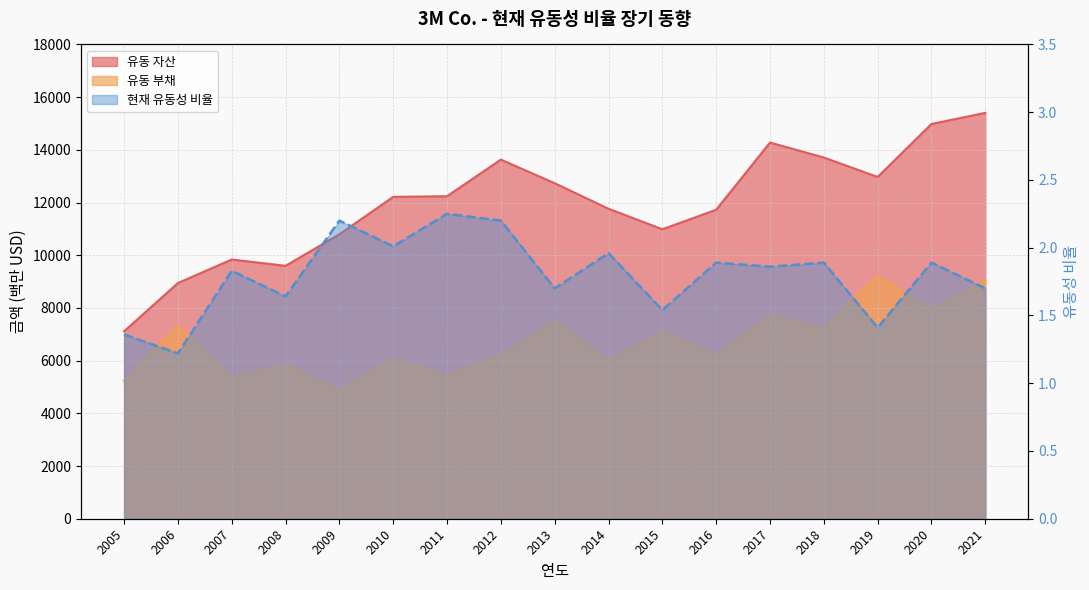

What is the value of the 유동 자산 point at the 4th from the left?

9598.0